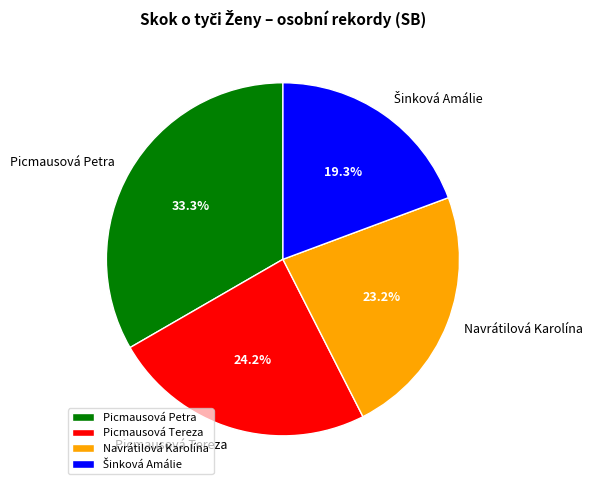

What is the ratio of the value at Navrátilová Karolína to the value at Picmausová Tereza?

1.0